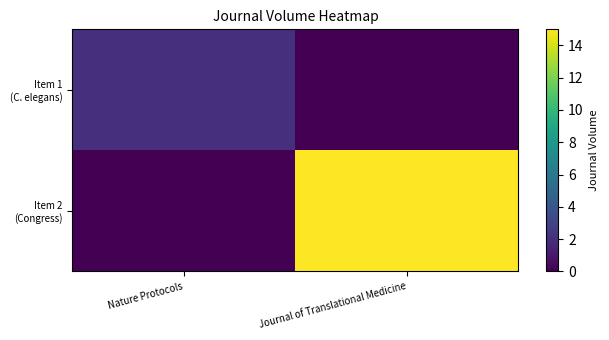

Which series changed the most between Nature Protocols and Journal of Translational Medicine?

Item 2 (Congress)